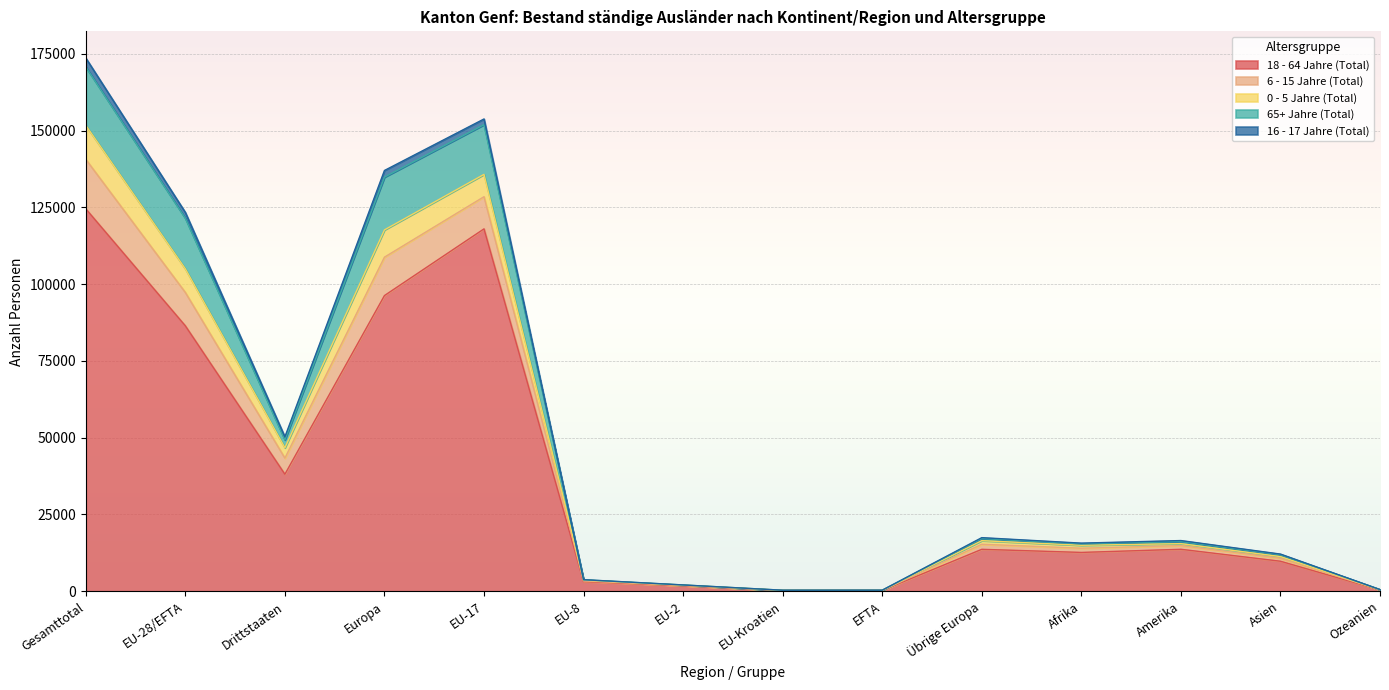

What are all the series names shown in the legend?

18 - 64 Jahre (Total), 6 - 15 Jahre (Total), 0 - 5 Jahre (Total), 65+ Jahre (Total), 16 - 17 Jahre (Total)